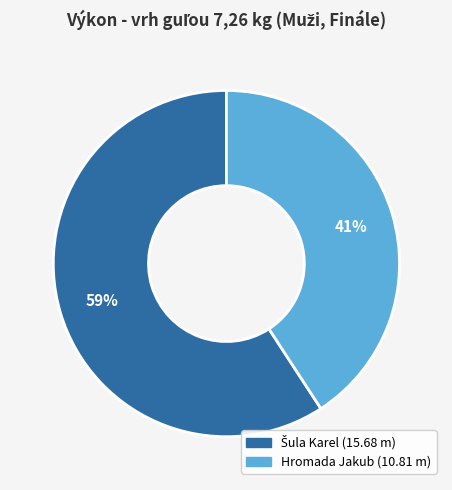

The Hromada Jakub slice represents 41% of the pie. True or false?

True